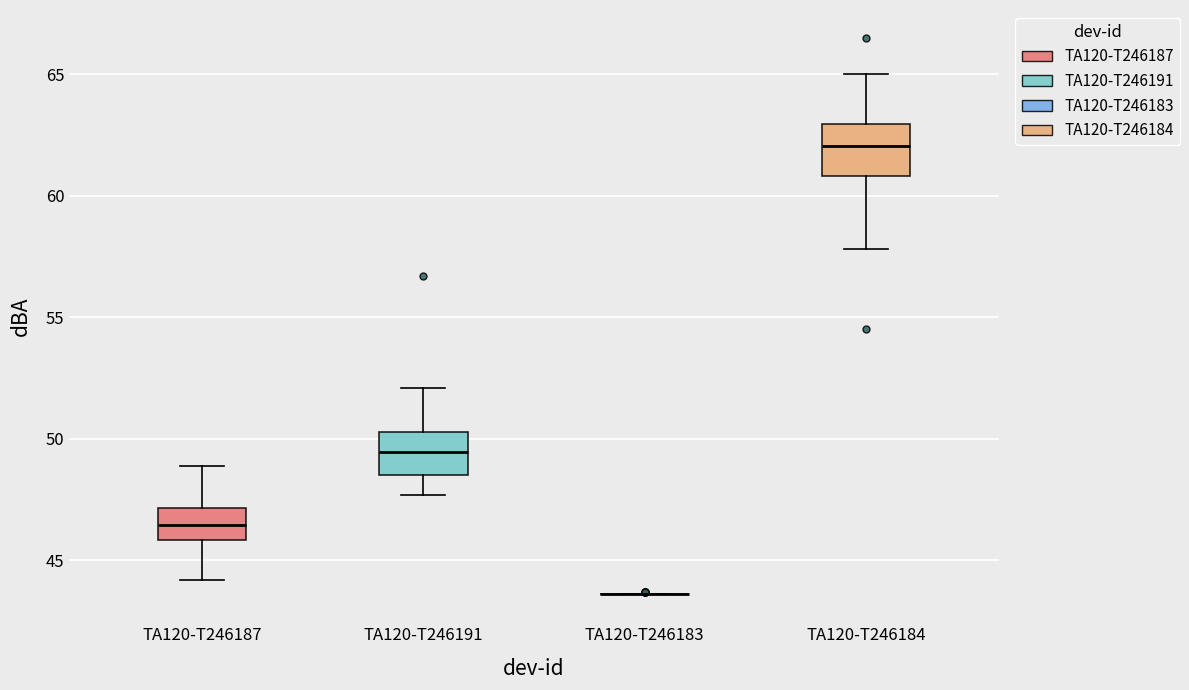

Reading left to right, transcribe this box plot: for each box, give where its median line is, the range the box spans, and where its two whiskers end, as read against the y-axis. The values are not printed on the chart, so give them approximately, as read against the axis.

TA120-T246187: median 46.5, box 46.0 to 47.0, whiskers 44.0 to 49.0
TA120-T246191: median 49.5, box 48.5 to 50.5, whiskers 47.5 to 52.0
TA120-T246183: box collapsed to a line at 43.5, whiskers 43.5 to 43.5
TA120-T246184: median 62.0, box 61.0 to 63.0, whiskers 58.0 to 65.0